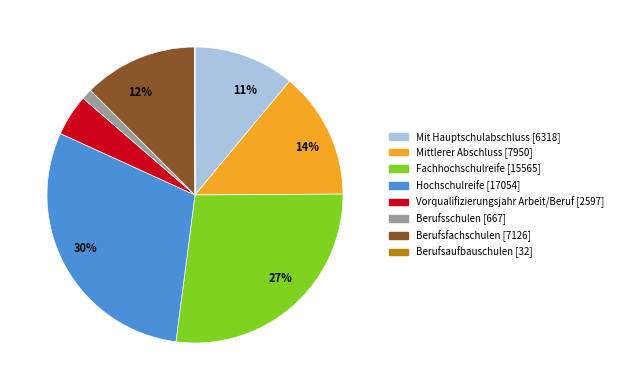

Do Fachhochschulreife and Berufsfachschulen together represent more than half of the pie?

No